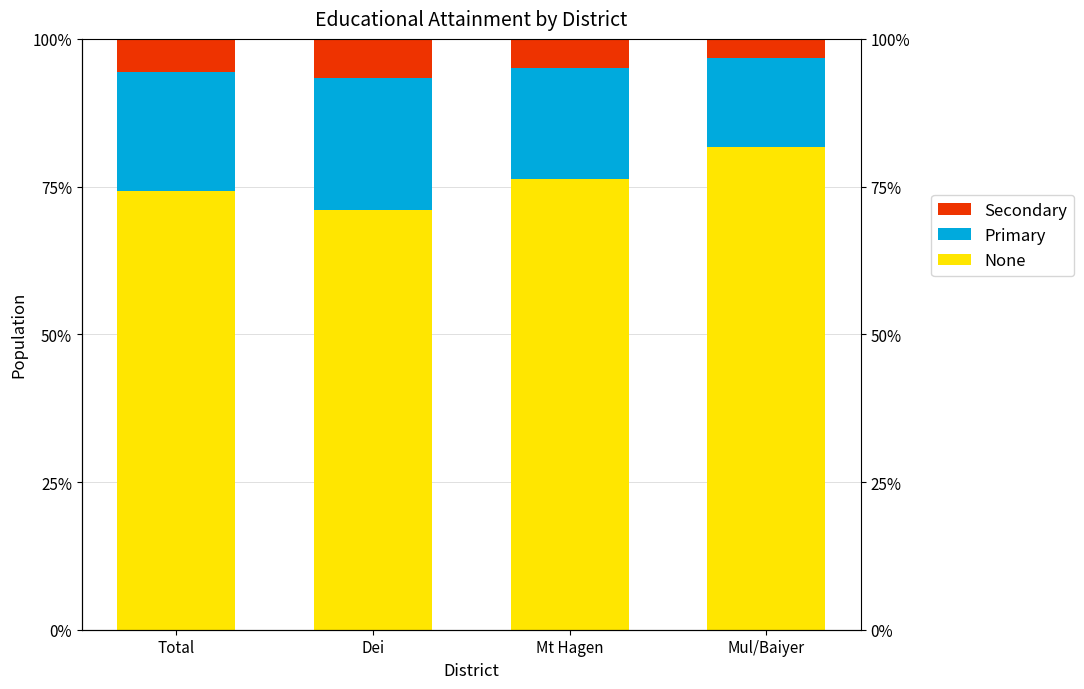

At which category is the sum across all series the highest?

Total